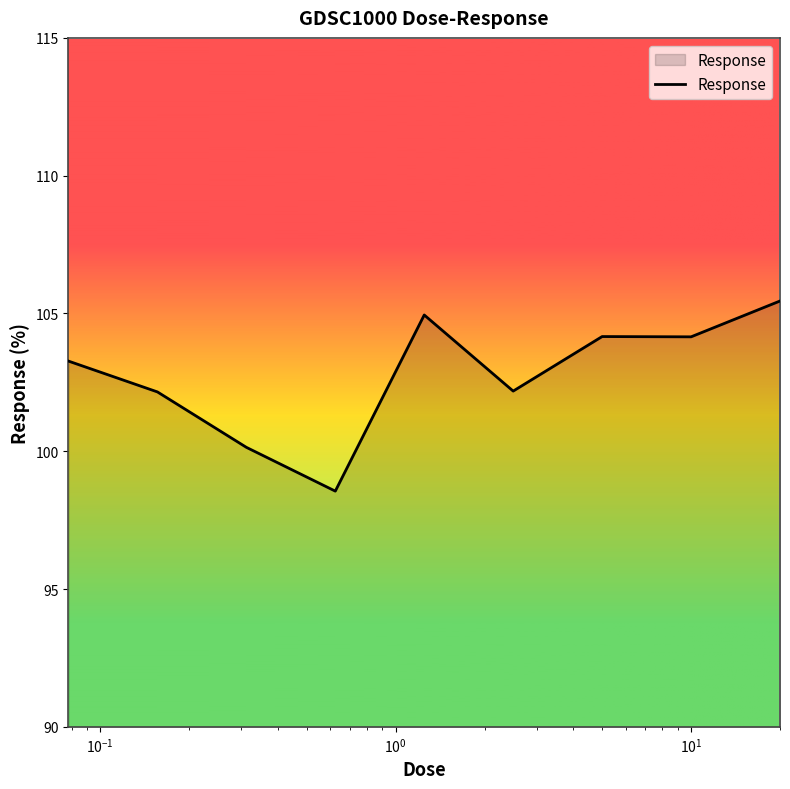

What is the greatest value displayed?

105.5